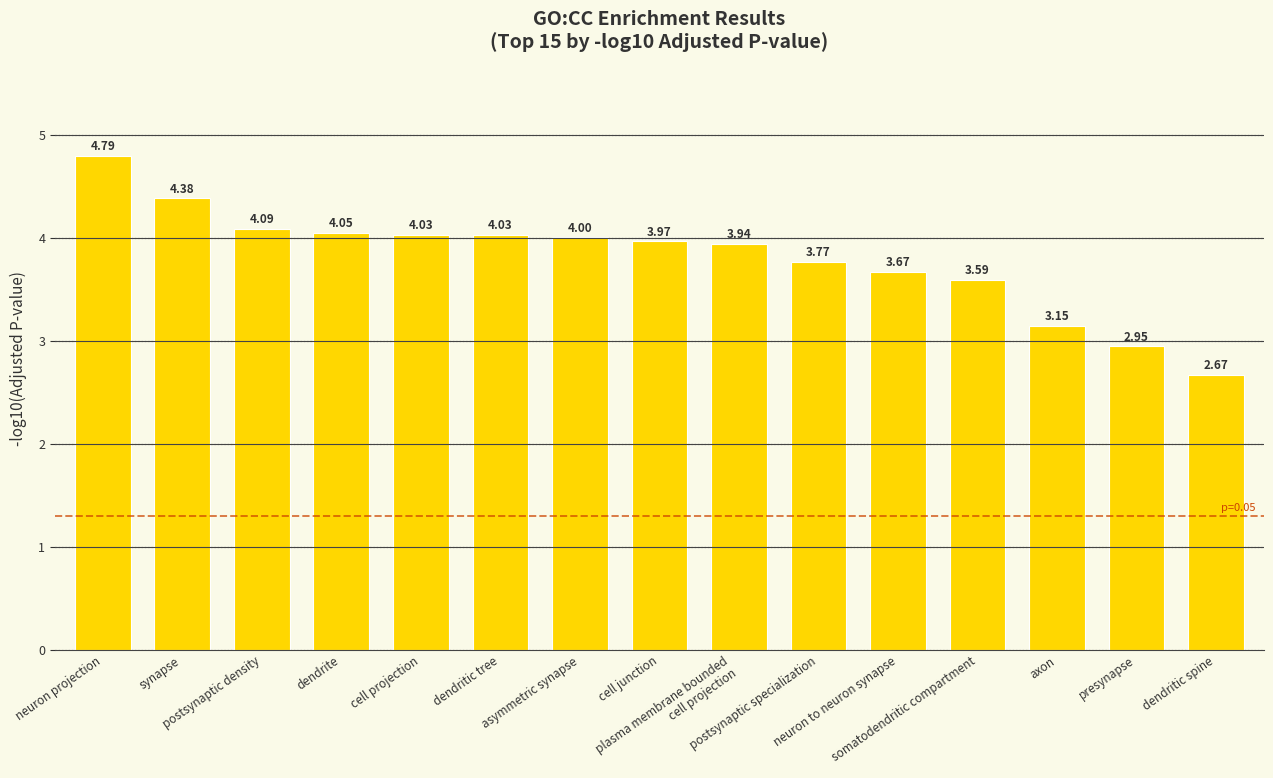

What is the sum of all values?

57.1